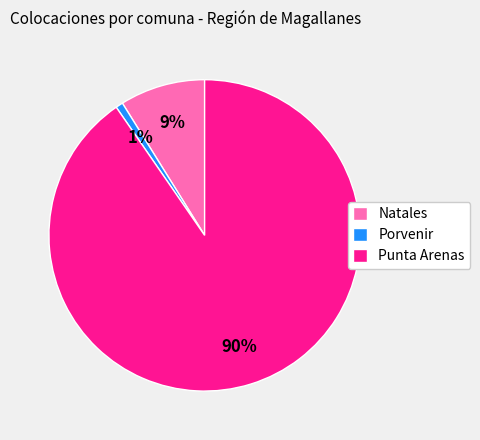

Which slice represents more than half of the pie?

Punta Arenas